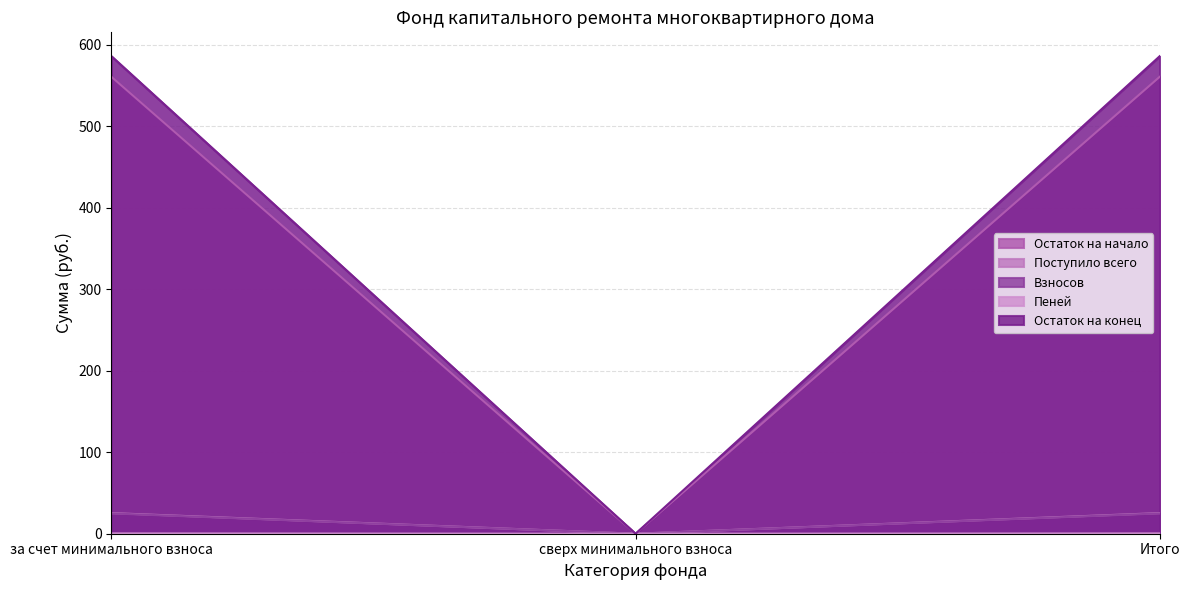

Where does the Взносов series first go above 585?

за счет минимального взноса